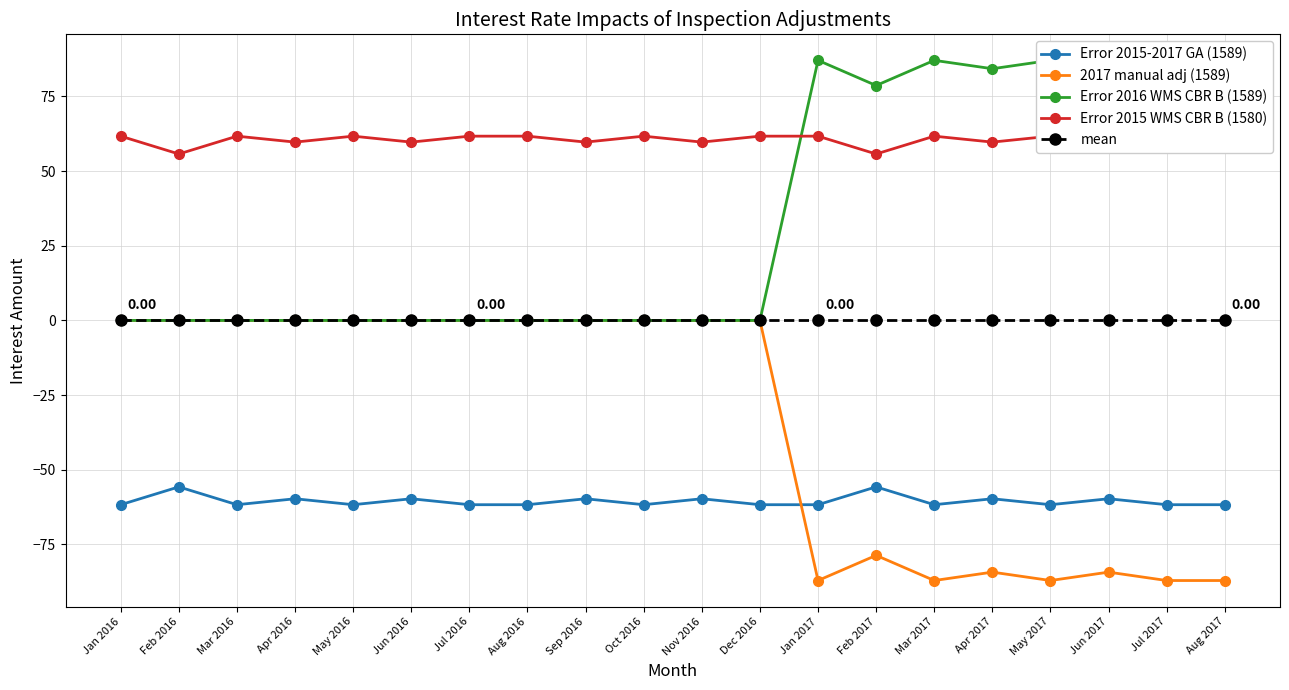

True or false: Error 2015-2017 GA (1589) and Error 2016 WMS CBR B (1589) cross at least once.

False